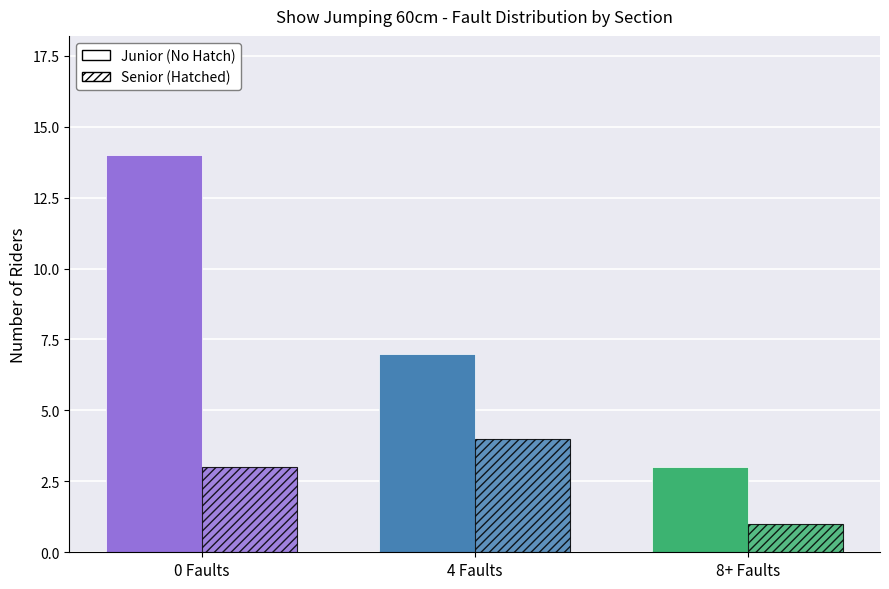

Reading left to right, extract all data points from this chart.

0 Faults: Junior=14	Senior=3
4 Faults: Junior=7	Senior=4
8+ Faults: Junior=3	Senior=1